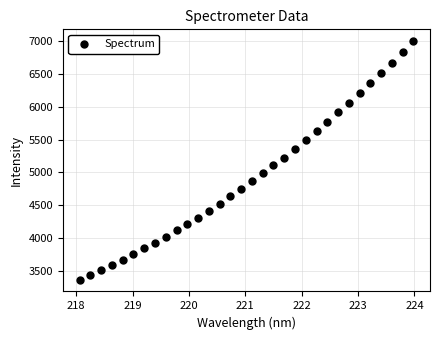

What is the range of Y values (max minus min)?

3640.0